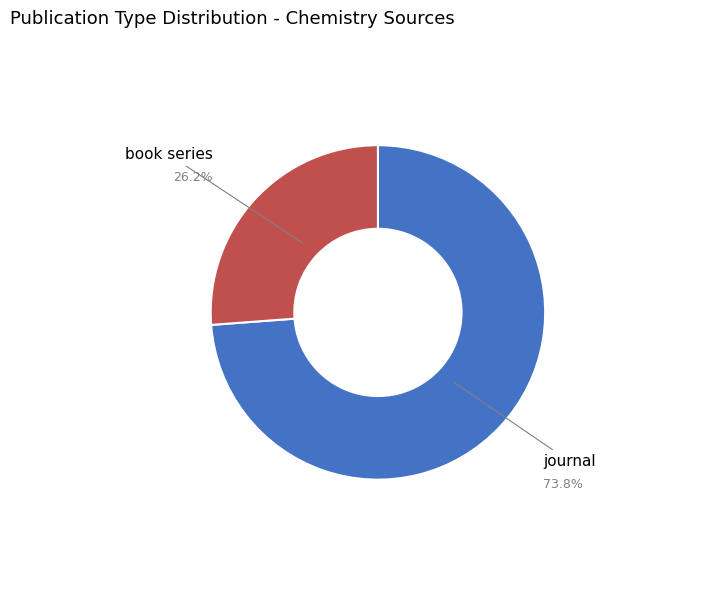

The book series slice represents 26% of the pie. True or false?

True